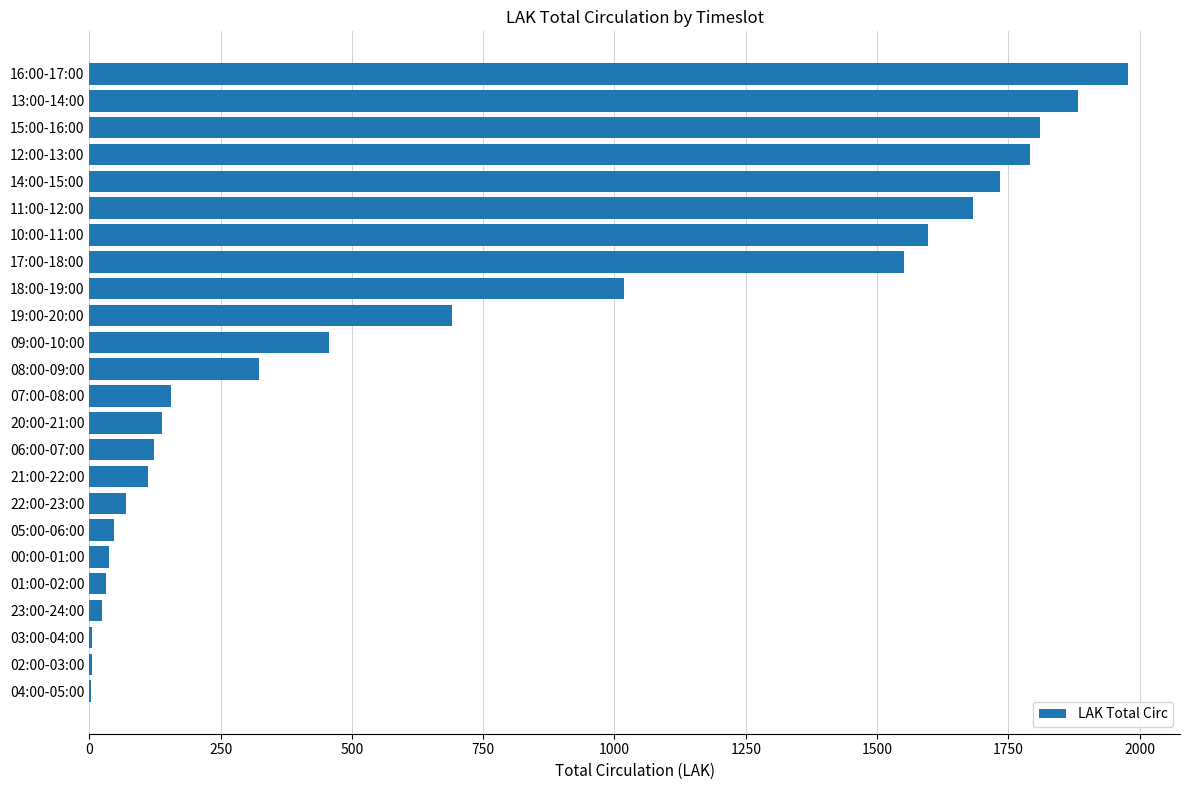

How many series are shown in this chart?

1